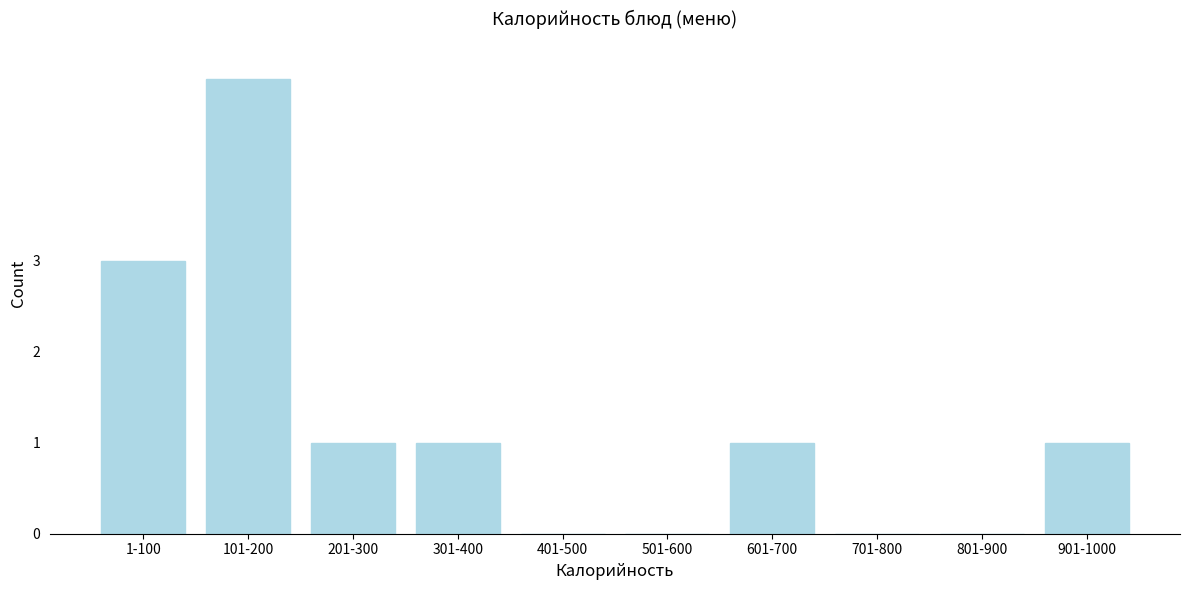

Reading left to right, extract all data points from this chart.

1-100=3	101-200=5	201-300=1	301-400=1	401-500=0	501-600=0	601-700=1	701-800=0	801-900=0	901-1000=1